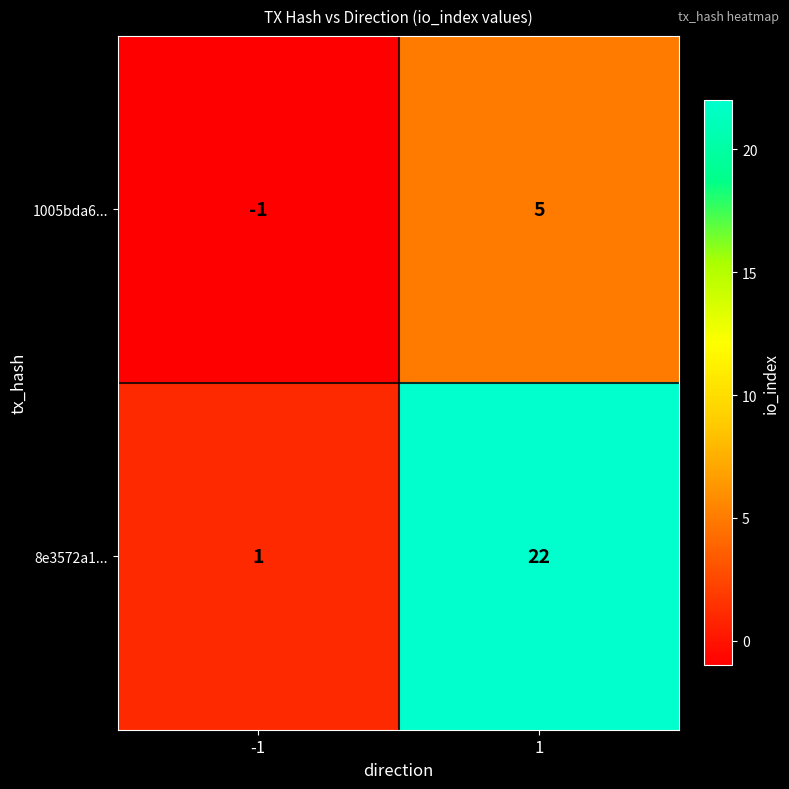

Which label corresponds to the smallest value in the chart?

-1